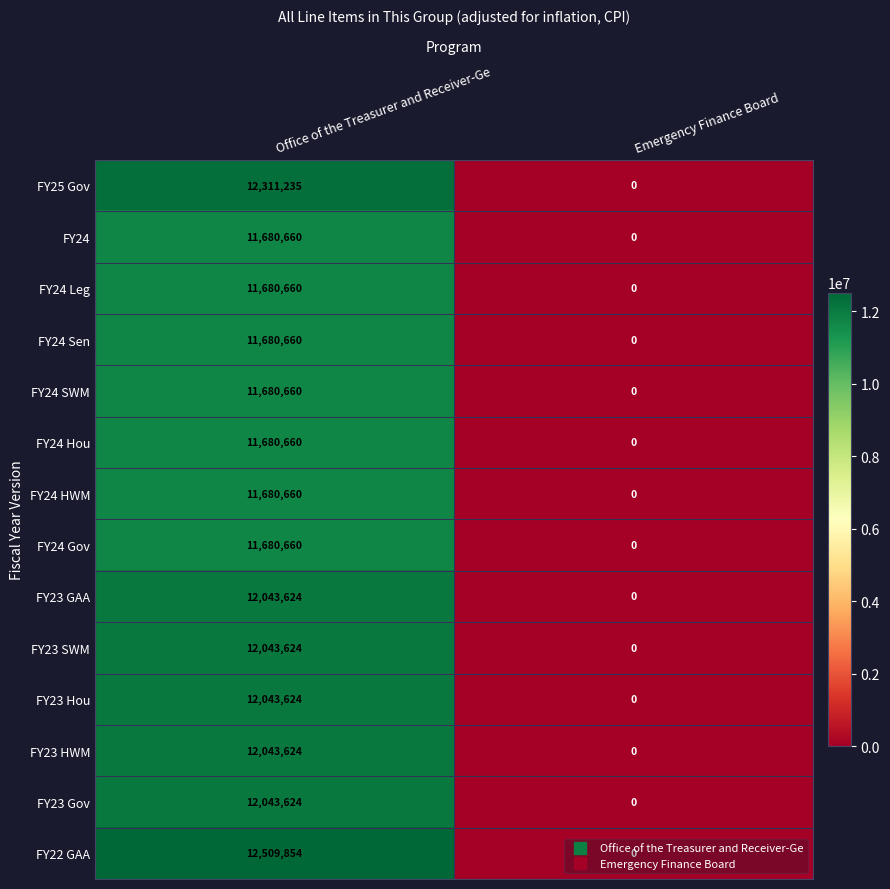

At how many categories does at least one series exceed 2325200?

1